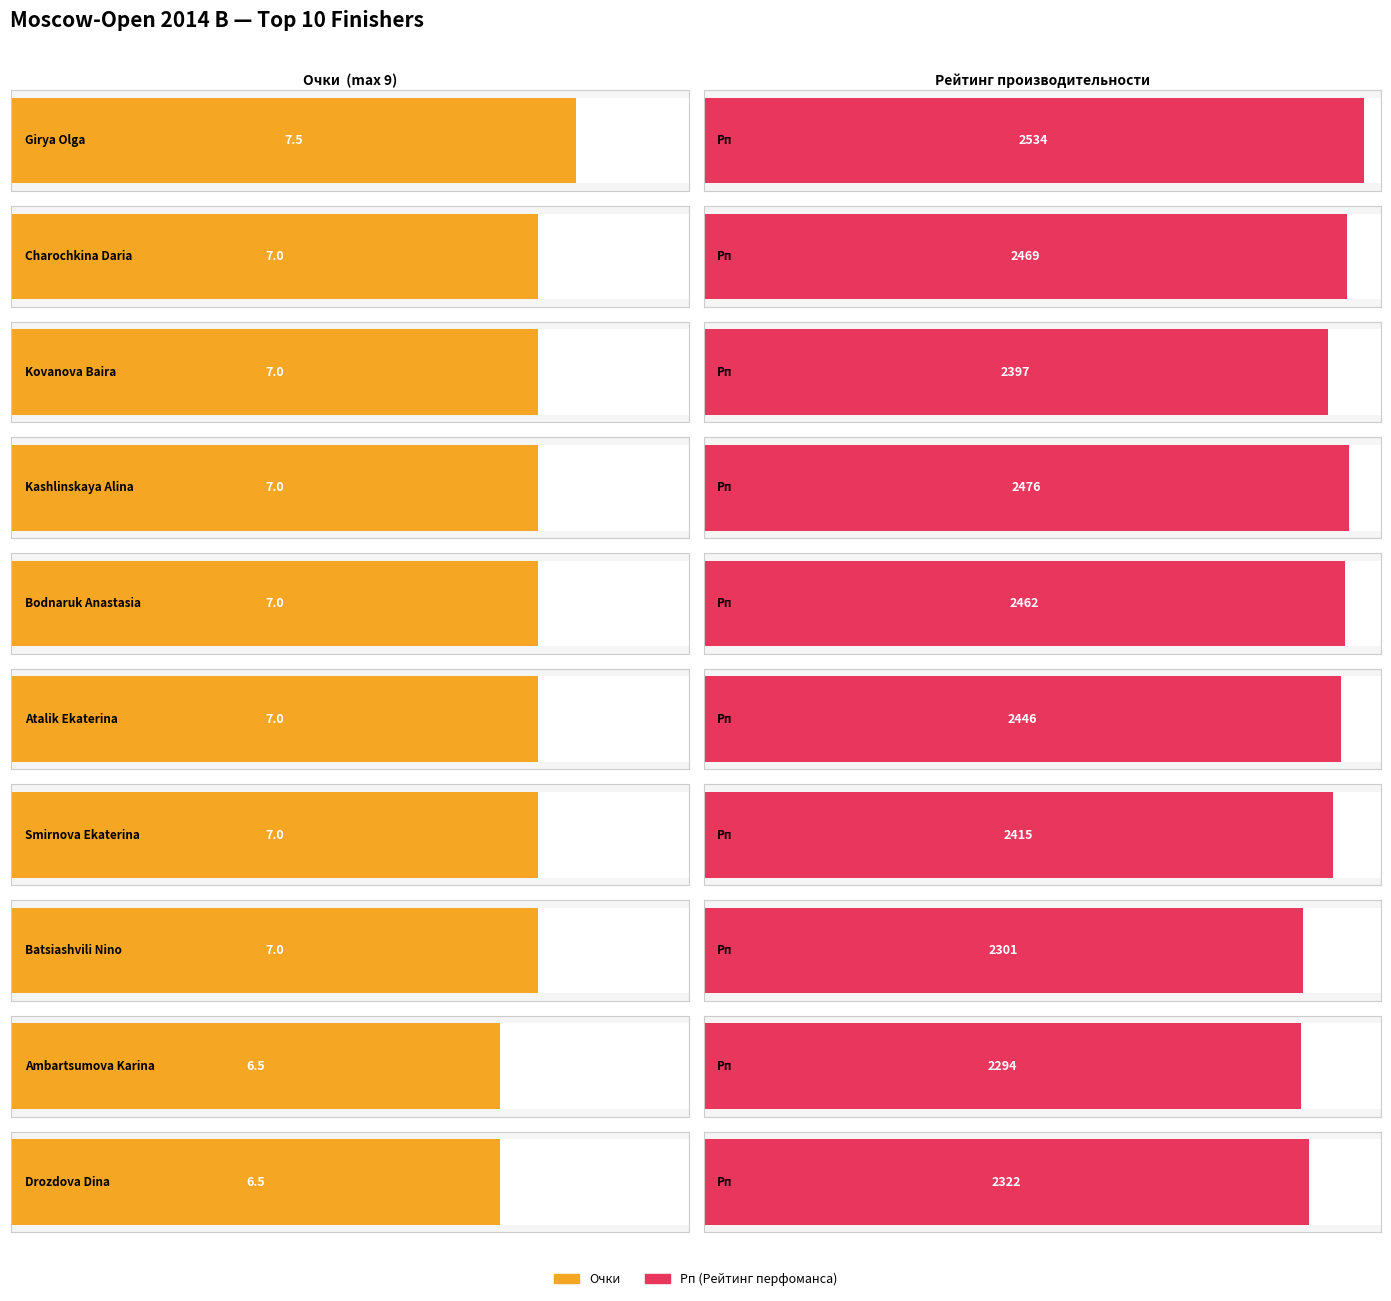

What is the value of the Рп bar at the 6th from the left?

2446.0